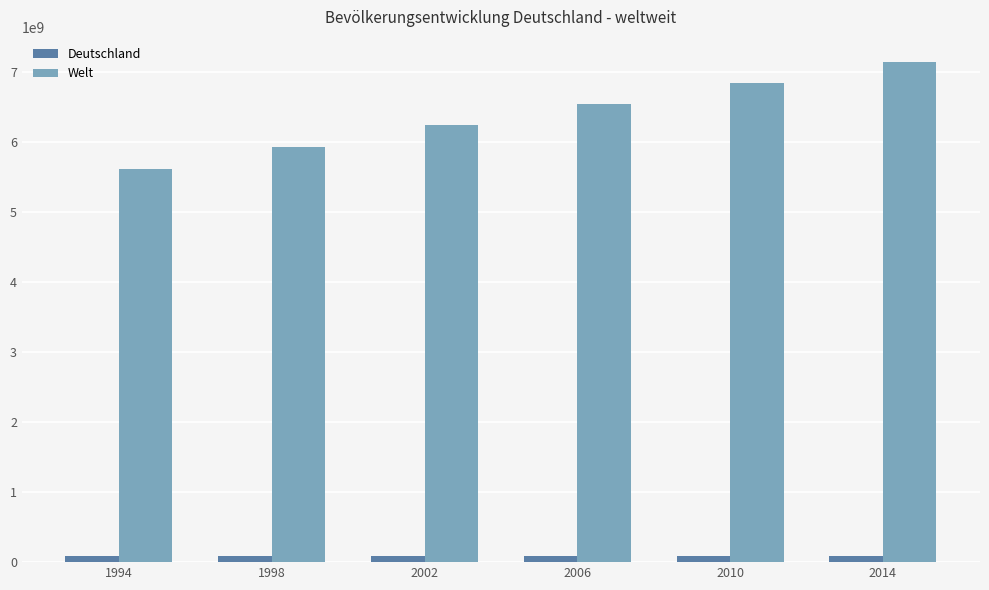

List the series in order of their overall mean, lowest first.

Deutschland, Welt